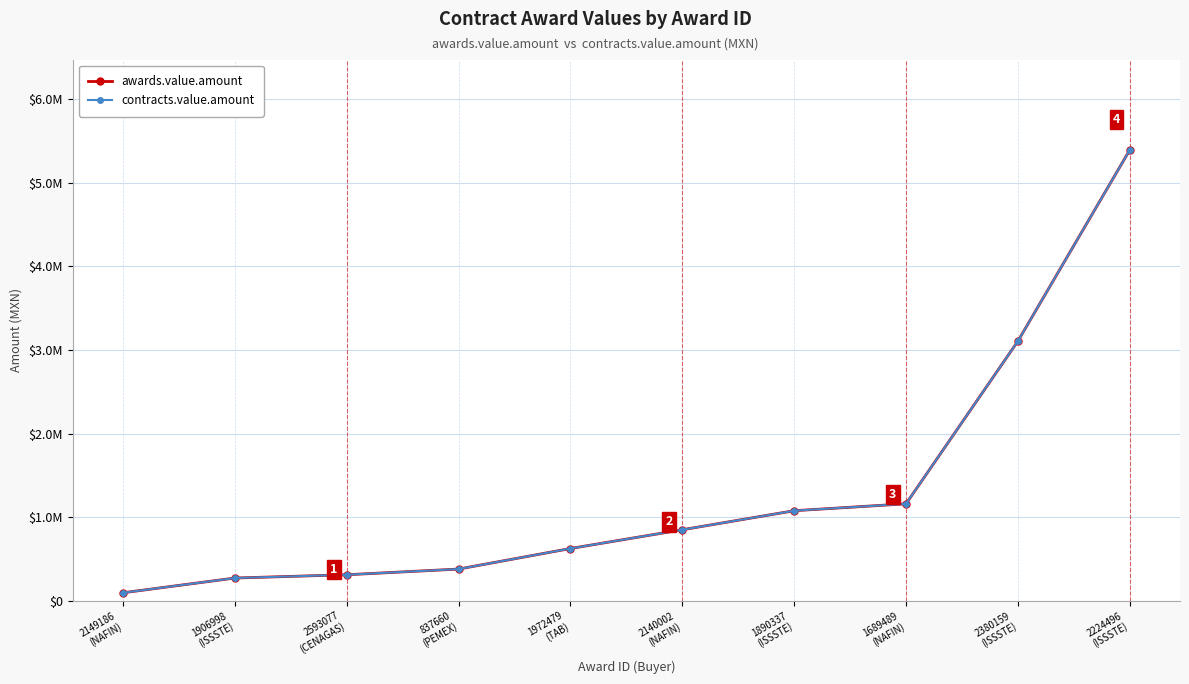

What position from the left is 837660
(PEMEX)?

4